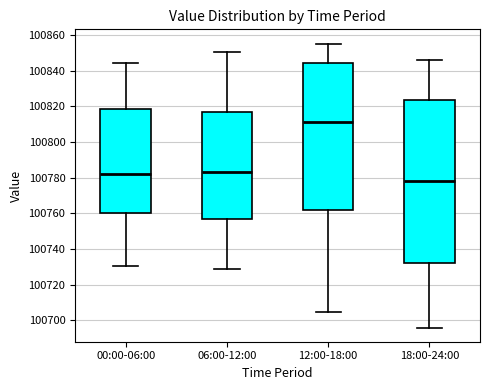

Reading left to right, transcribe this box plot: for each box, give where its median line is, the range the box spans, and where its two whiskers end, as read against the y-axis. The values are not printed on the chart, so give them approximately, as read against the axis.

00:00-06:00: median 100782, box 100760 to 100818, whiskers 100730 to 100844
06:00-12:00: median 100784, box 100756 to 100818, whiskers 100728 to 100850
12:00-18:00: median 100812, box 100762 to 100844, whiskers 100704 to 100856
18:00-24:00: median 100778, box 100732 to 100824, whiskers 100696 to 100846